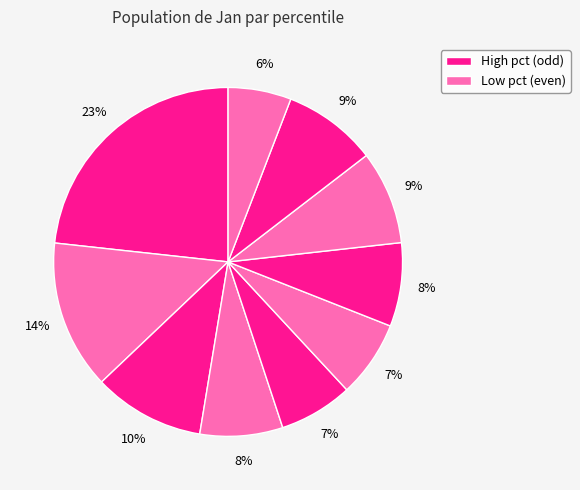

How many segments does this pie chart have?

10